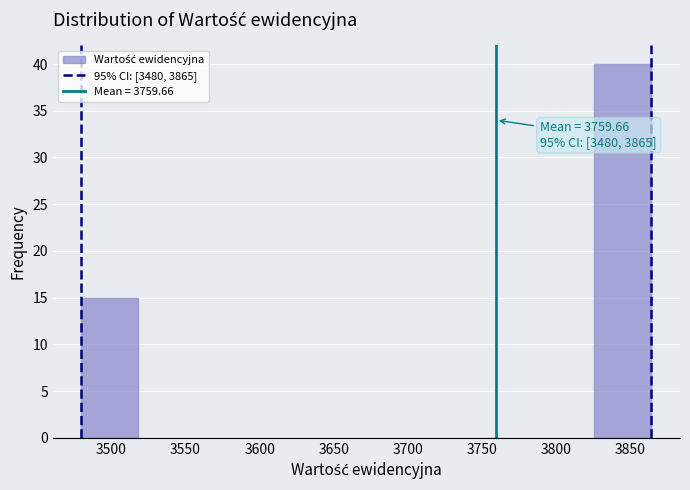

Over which range of the x-axis is the bar tallest?

3825 to 3865